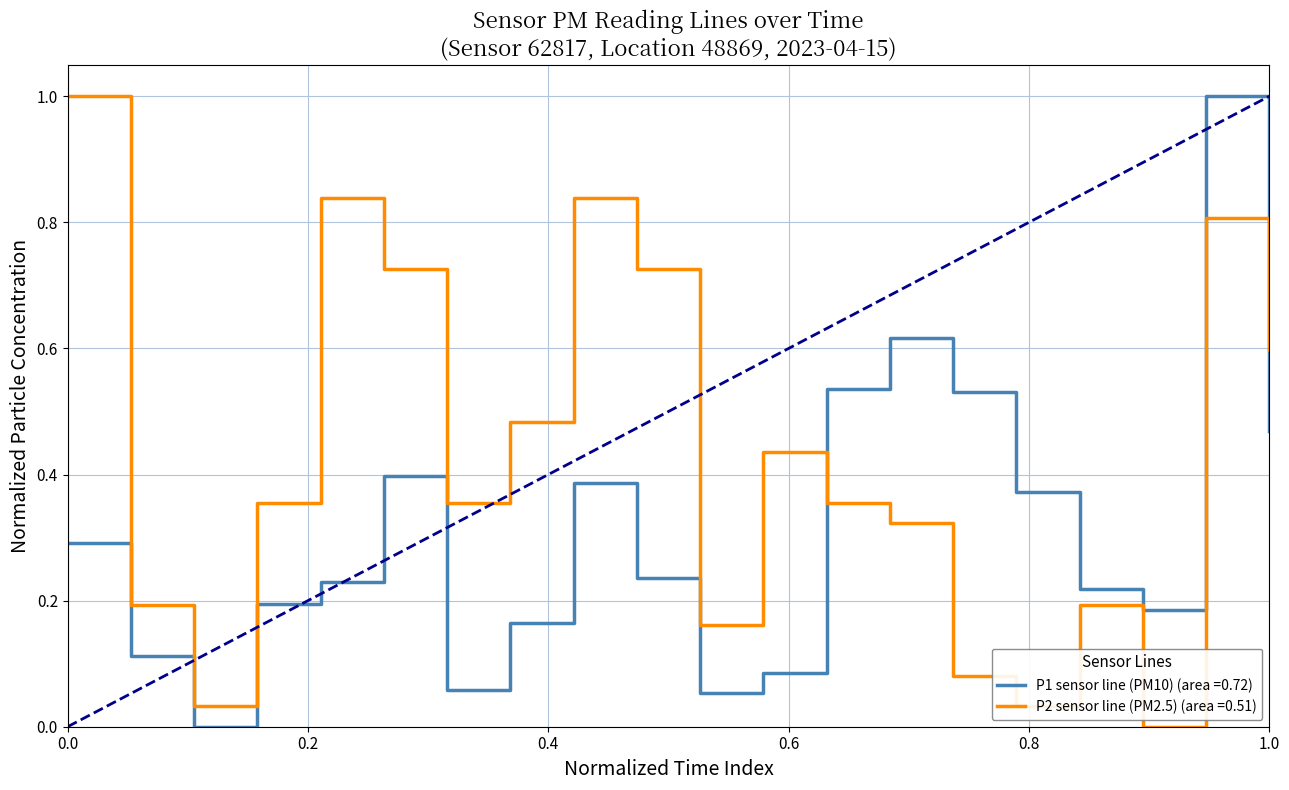

What is the difference between the maximum and minimum values in the P2 sensor line (PM2.5) (area =0.51) series?

1.0